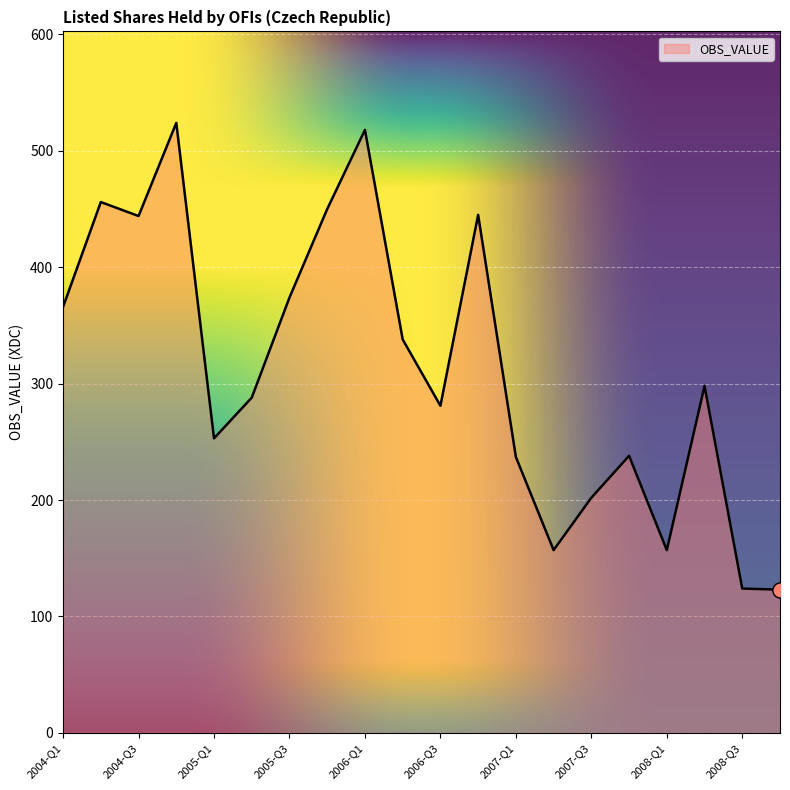

What is the greatest value displayed?

524